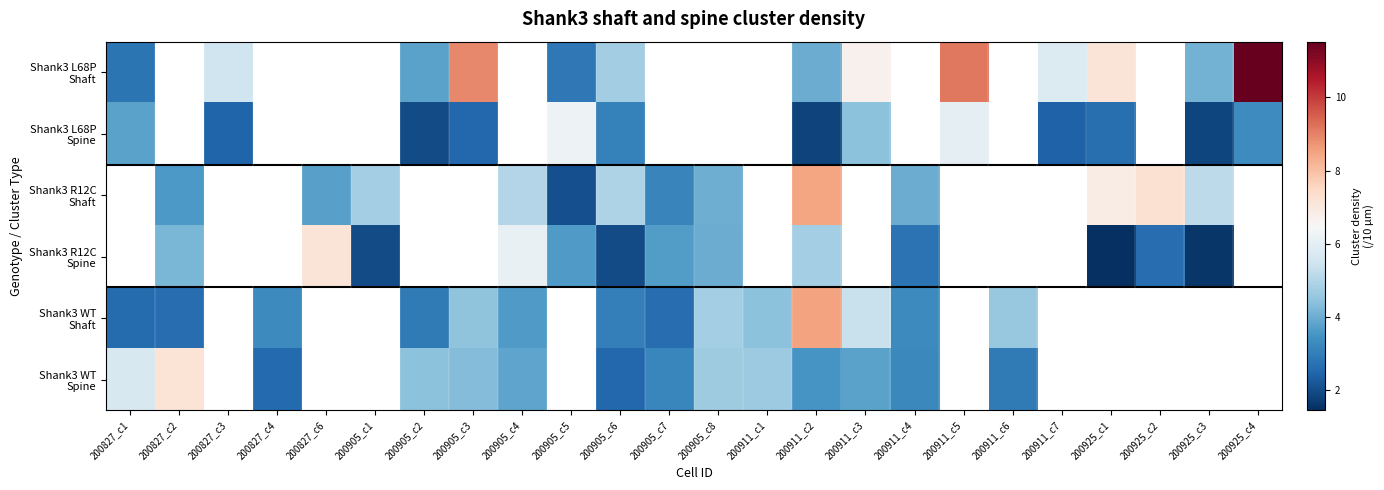

True or false: Shank3 WT Shaft has a value of 2.9 at 200905_c2.

True